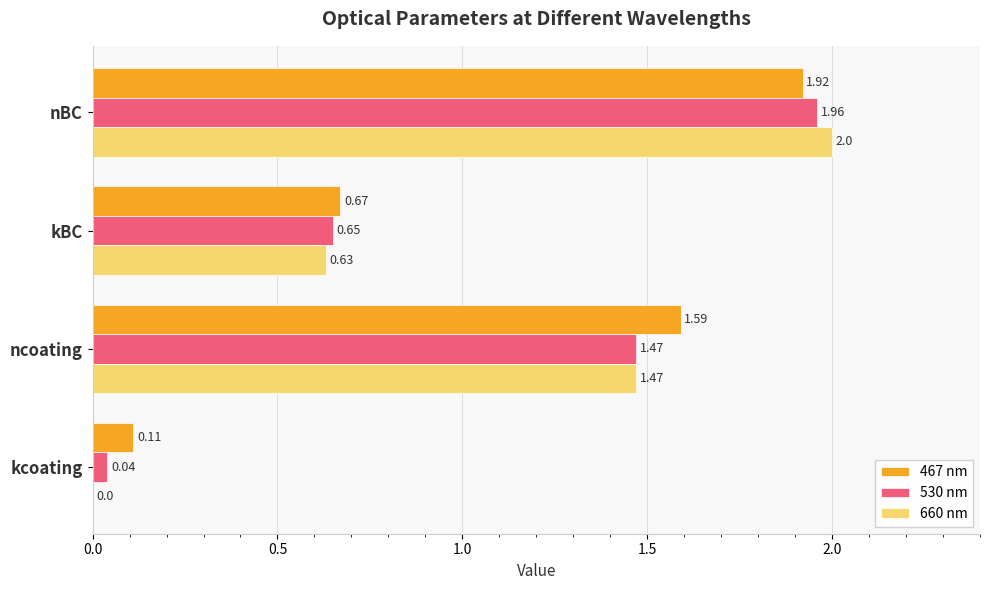

What is the sum of the 530 nm values at nBC and kBC?

2.6